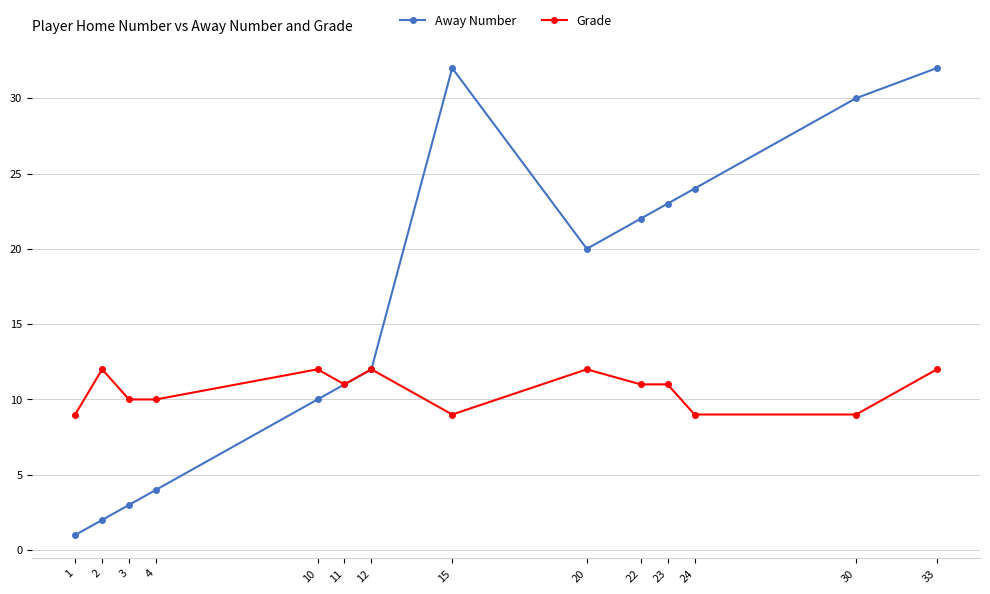

List the series in order of their overall mean, lowest first.

Grade, Away Number